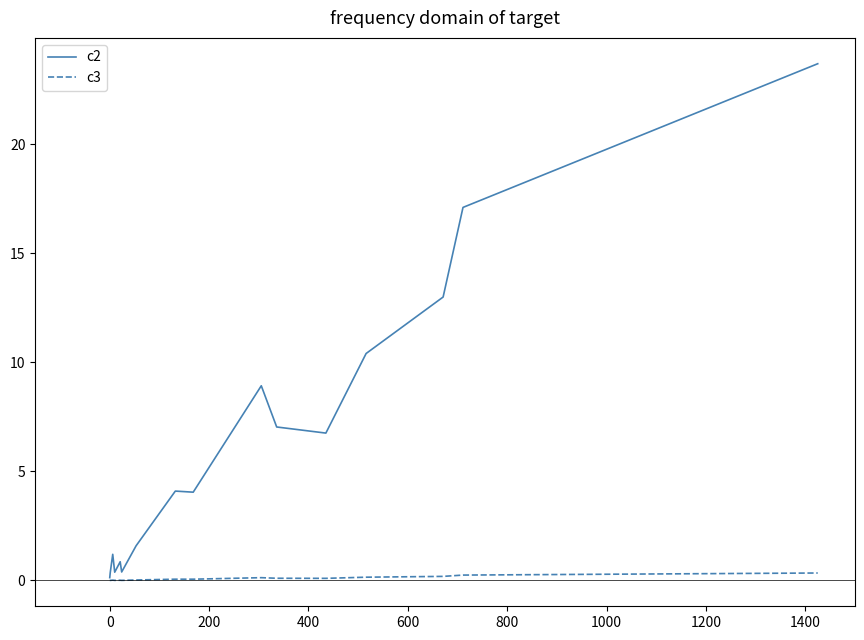

List the series in order of their peak value, highest first.

c2, c3